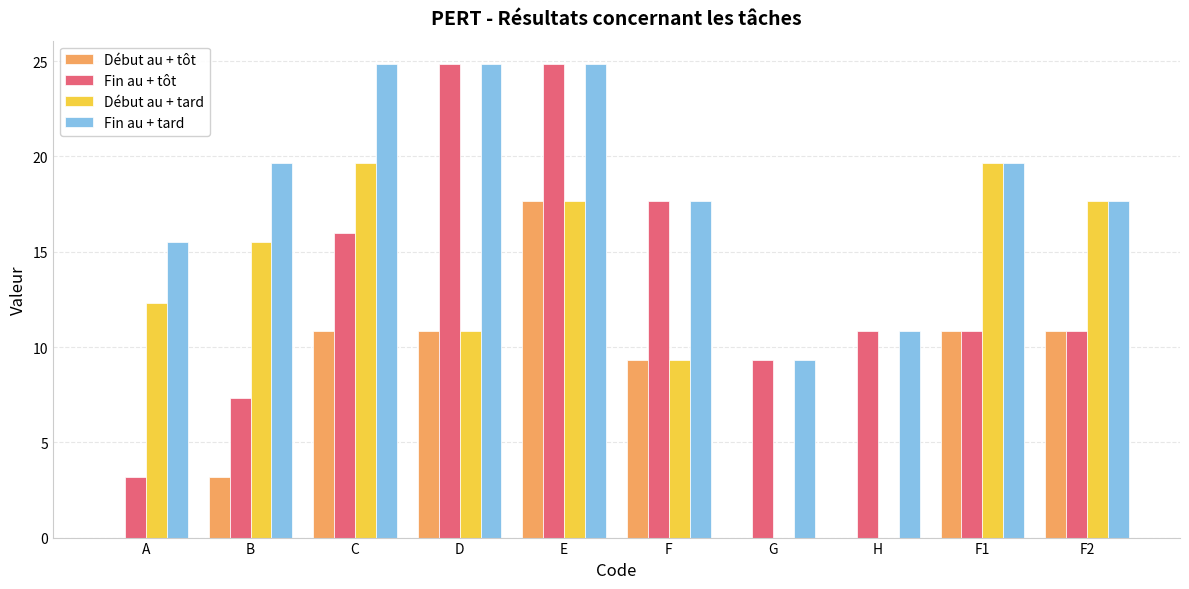

What is the sum of all Fin au + tard values?

184.8